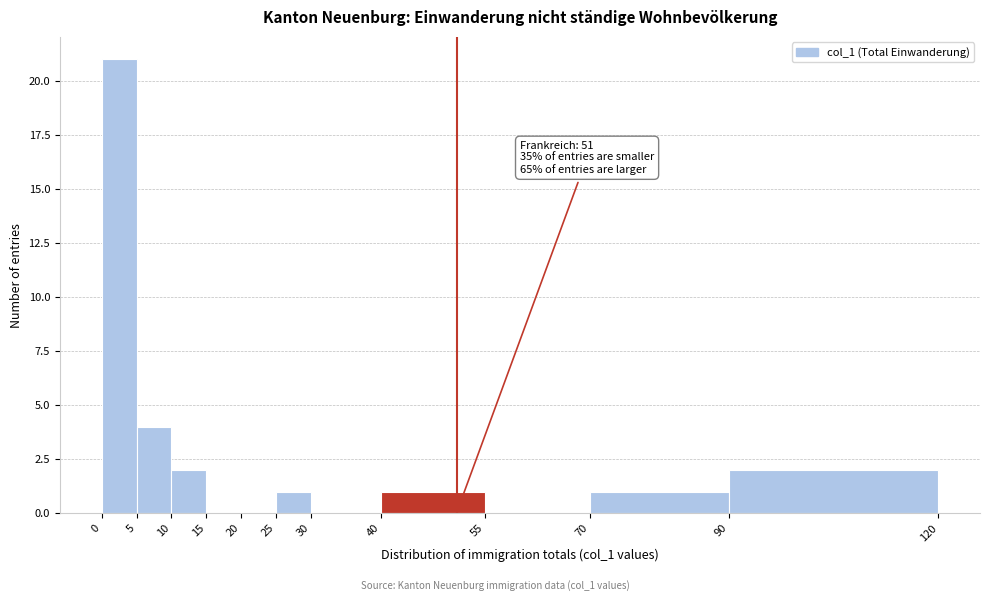

Over which range of the x-axis is the bar tallest?

0 to 5